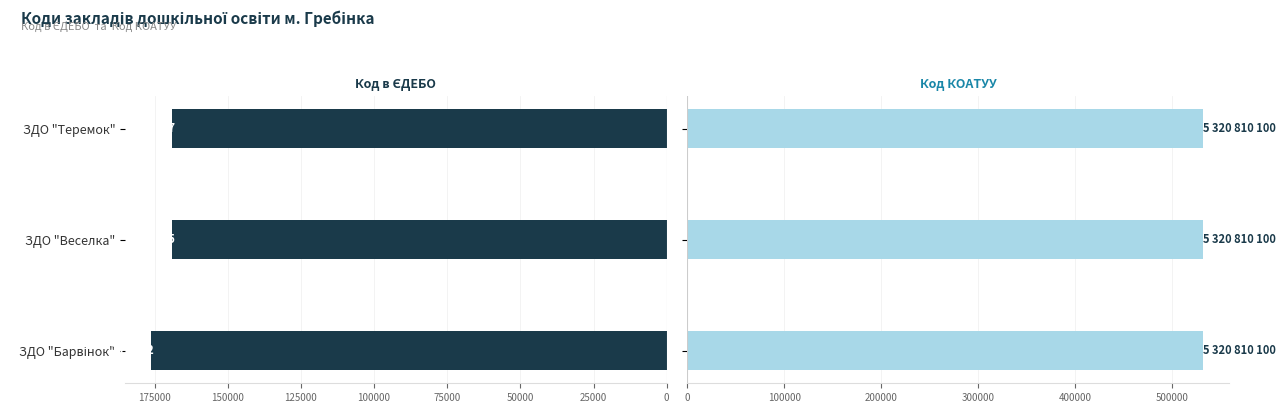

What are all the series names shown in the legend?

Код в ЄДЕБО, Код КОАТУУ